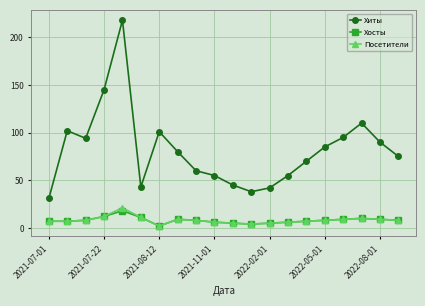

Which series has the largest total across all categories?

Хиты